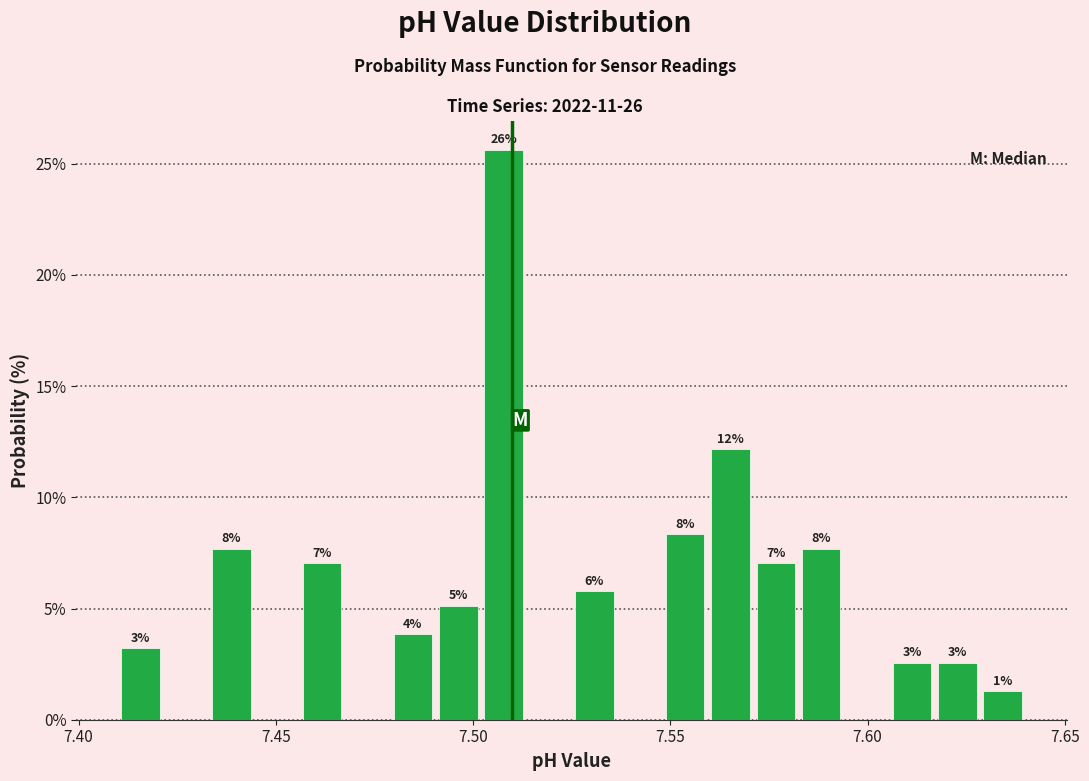

Read against the x-axis, roughly where is the centre of the tallest bar?

7.510